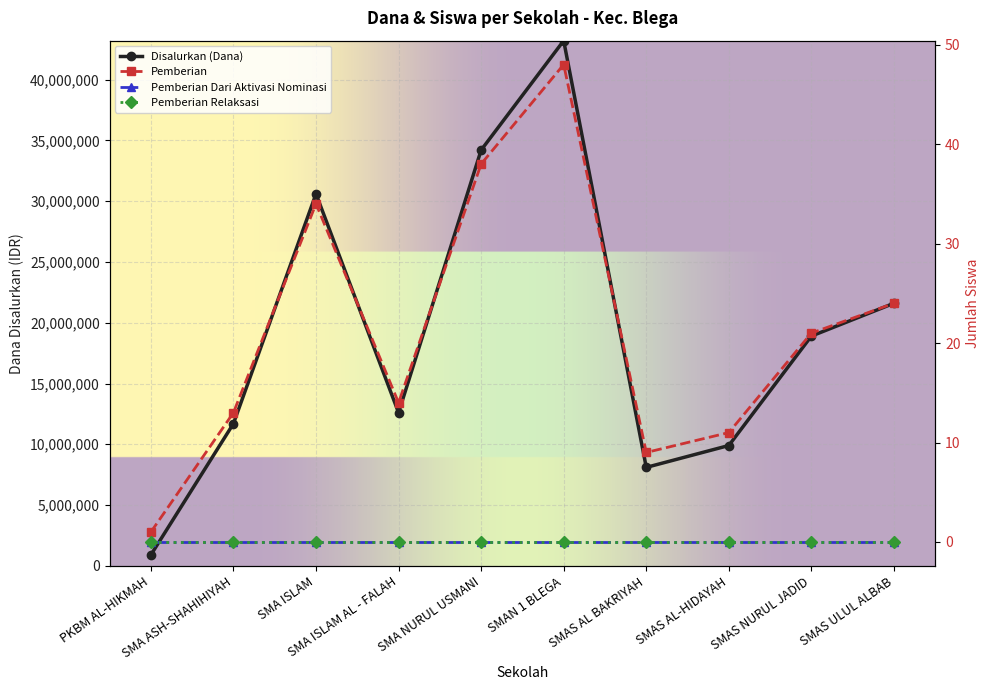

What is the sum of all Disalurkan (Dana) values?

191700000